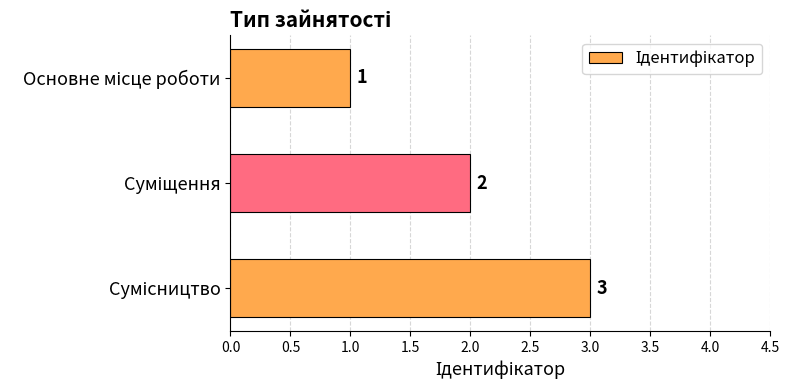

How many bars are there in total?

3